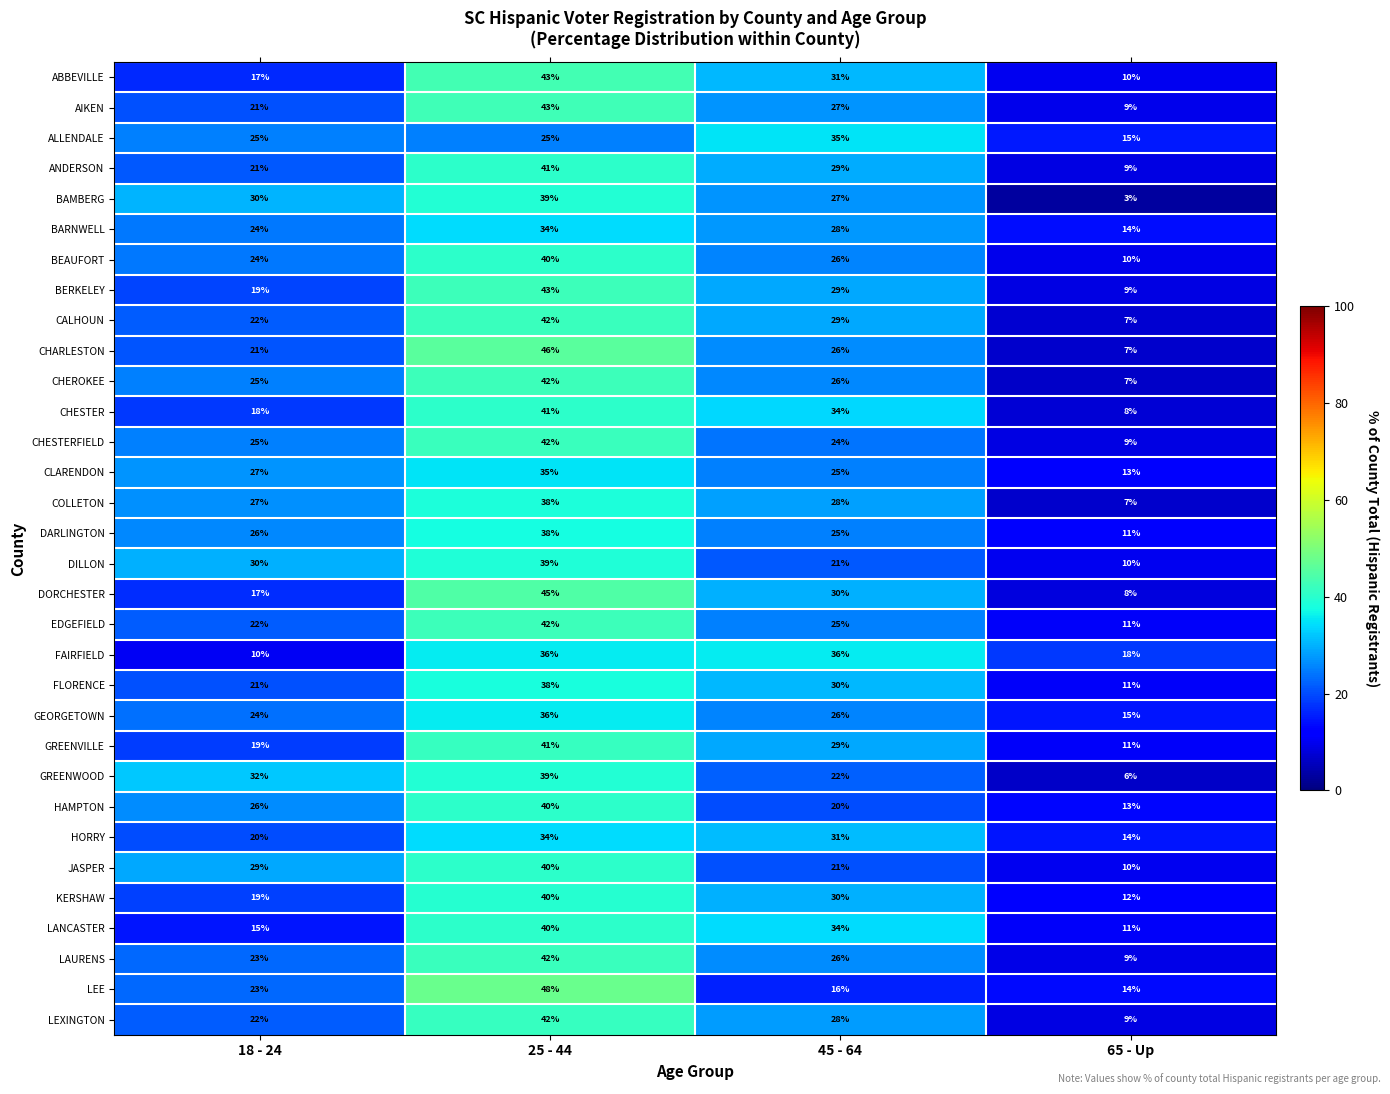

What is the difference between the GREENWOOD values at 45 - 64 and 18 - 24?

10